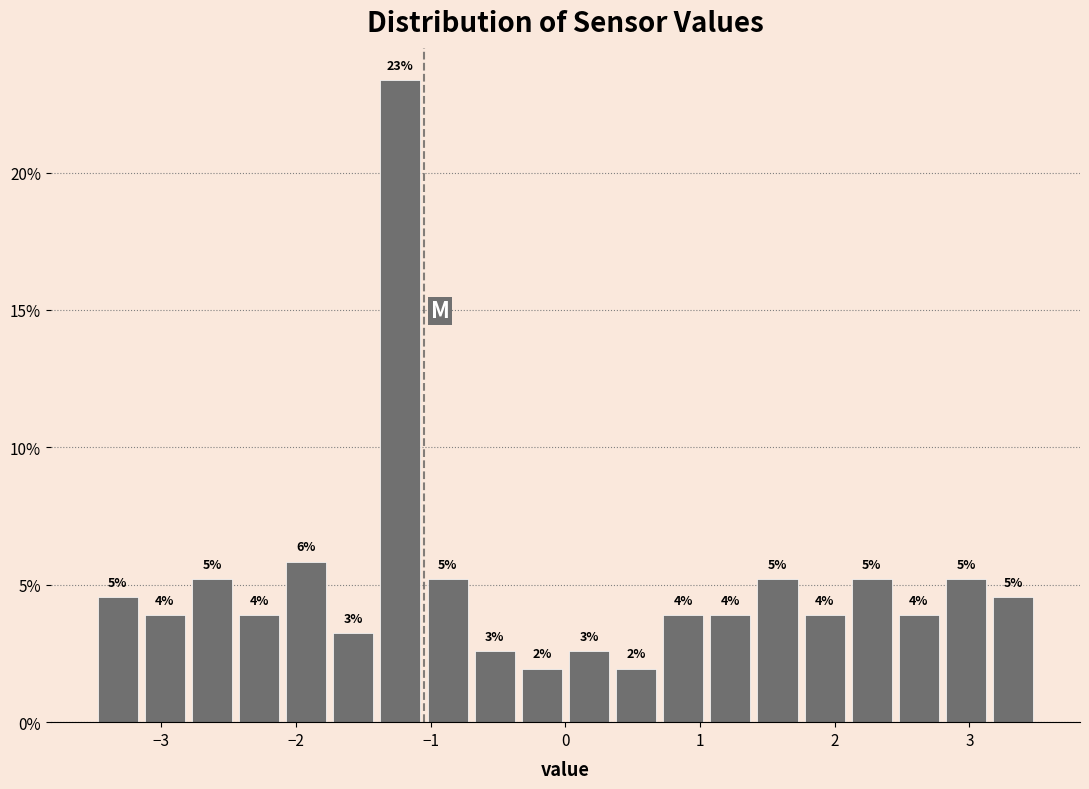

Read against the x-axis, roughly where is the centre of the tallest bar?

-1.2